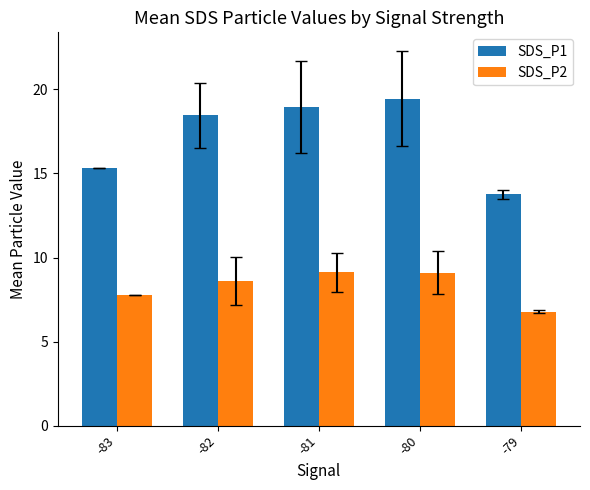

What is the minimum value for SDS_P2?

6.8